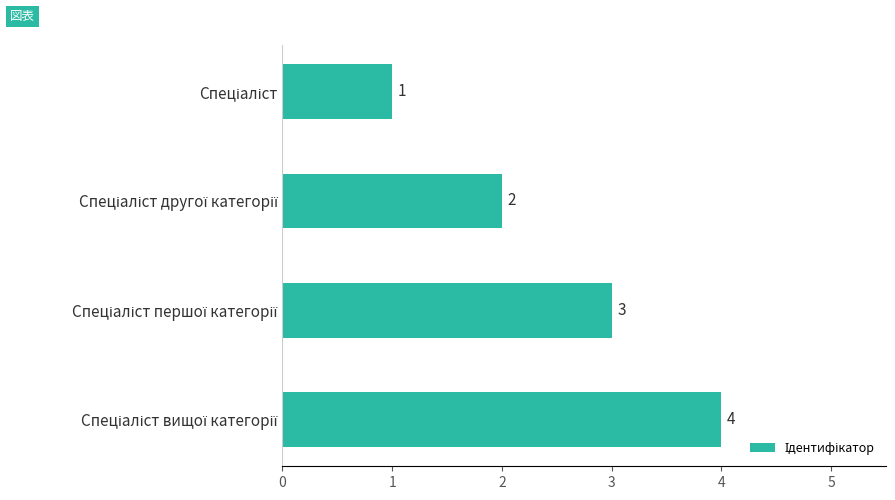

Count the values in the range 2 to 4.

3